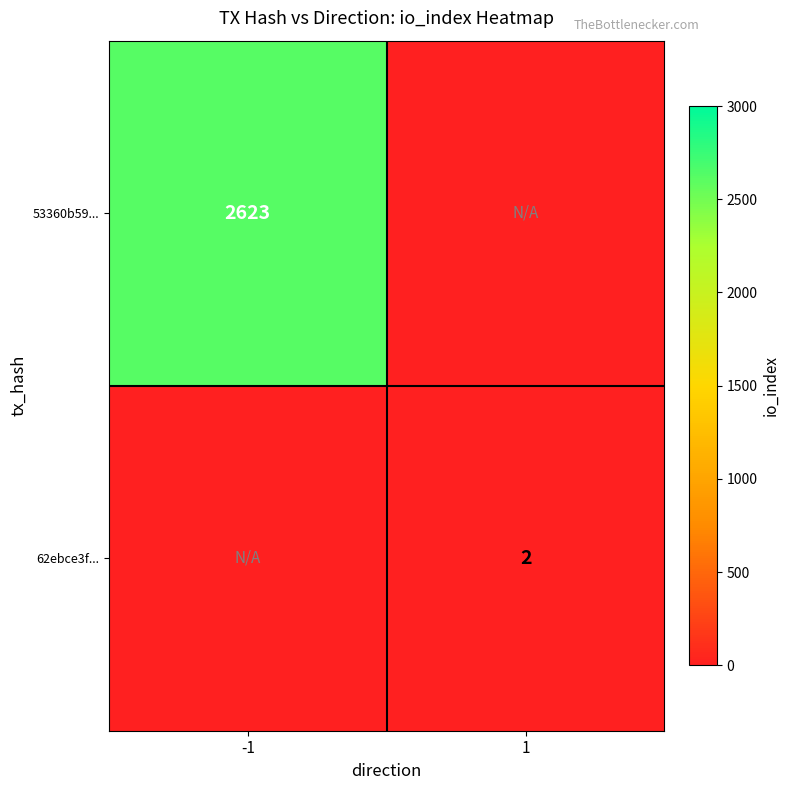

What is the total value across all series at 1?

2